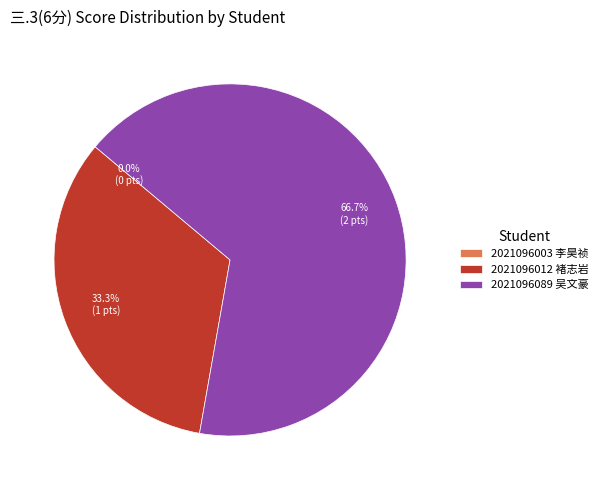

Which category accounts for the majority?

2021096089 吴文豪